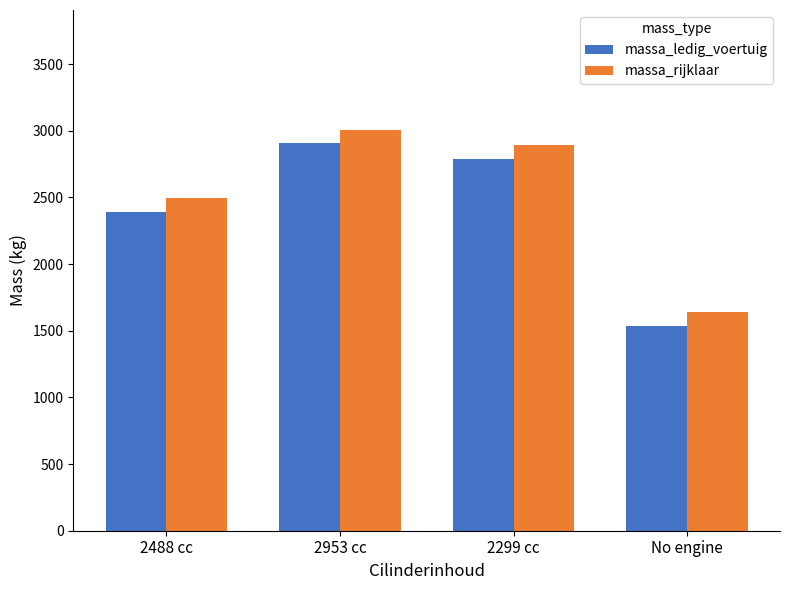

Reading right to left, list all the values displayed in this chart.

massa_ledig_voertuig: No engine=1539	2299 cc=2790	2953 cc=2905	2488 cc=2393
massa_rijklaar: No engine=1639	2299 cc=2890	2953 cc=3005	2488 cc=2493